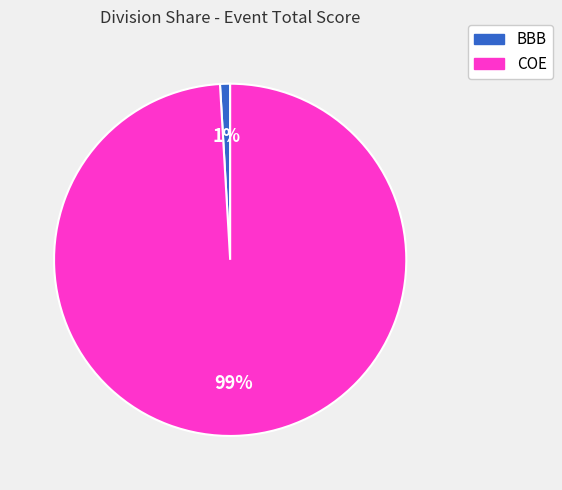

Does any single category account for the majority?

Yes